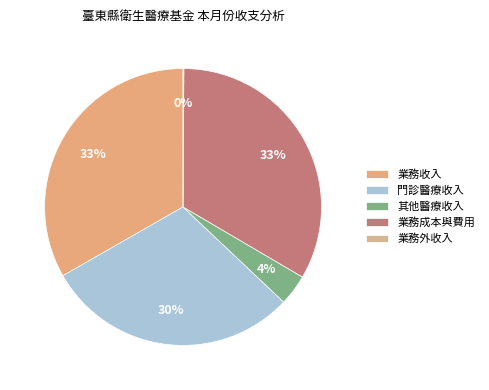

Does 業務收入 represent more than half of the total?

No